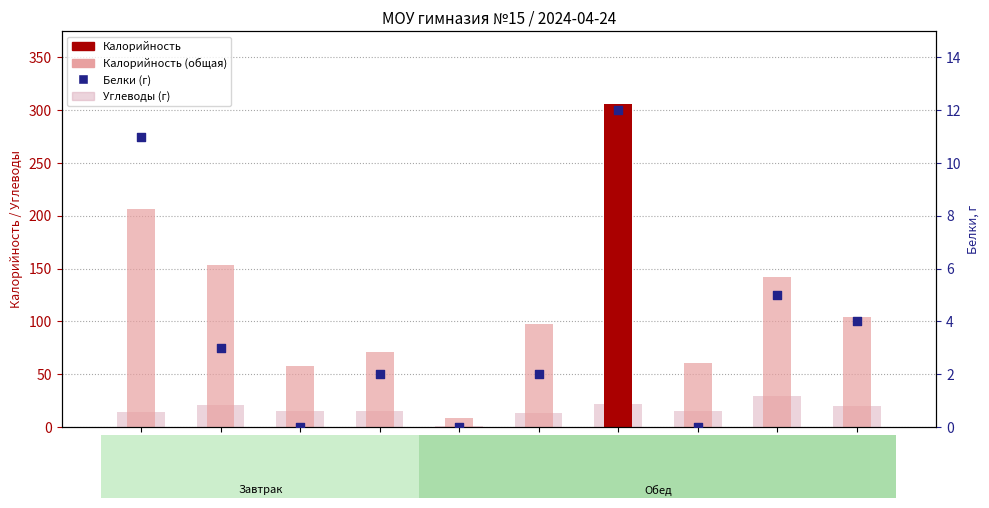

Which series has the widest spread of Y values?

Калорийность